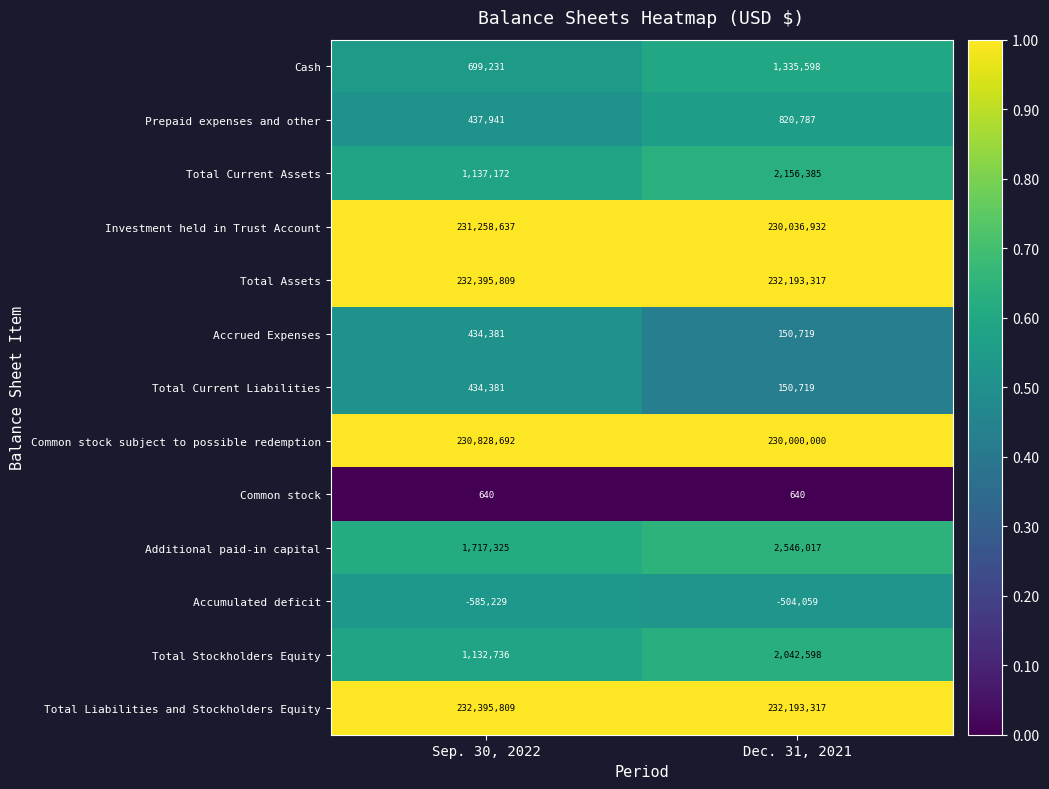

Is it true that Cash equals 699231 at Sep. 30, 2022?

True